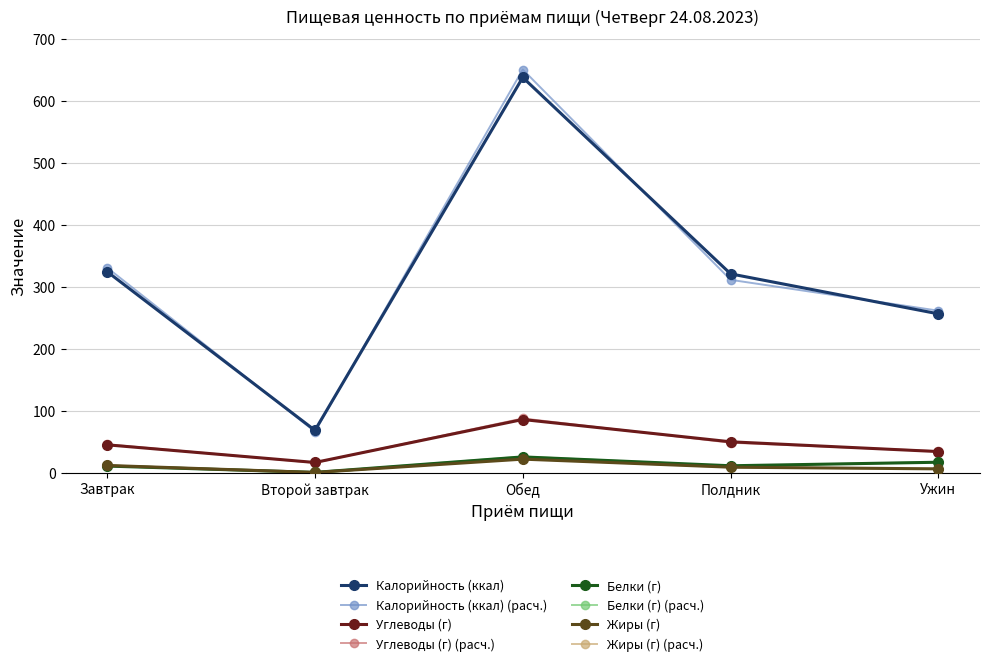

How many interior local peaks does the Углеводы (г) series have?

1